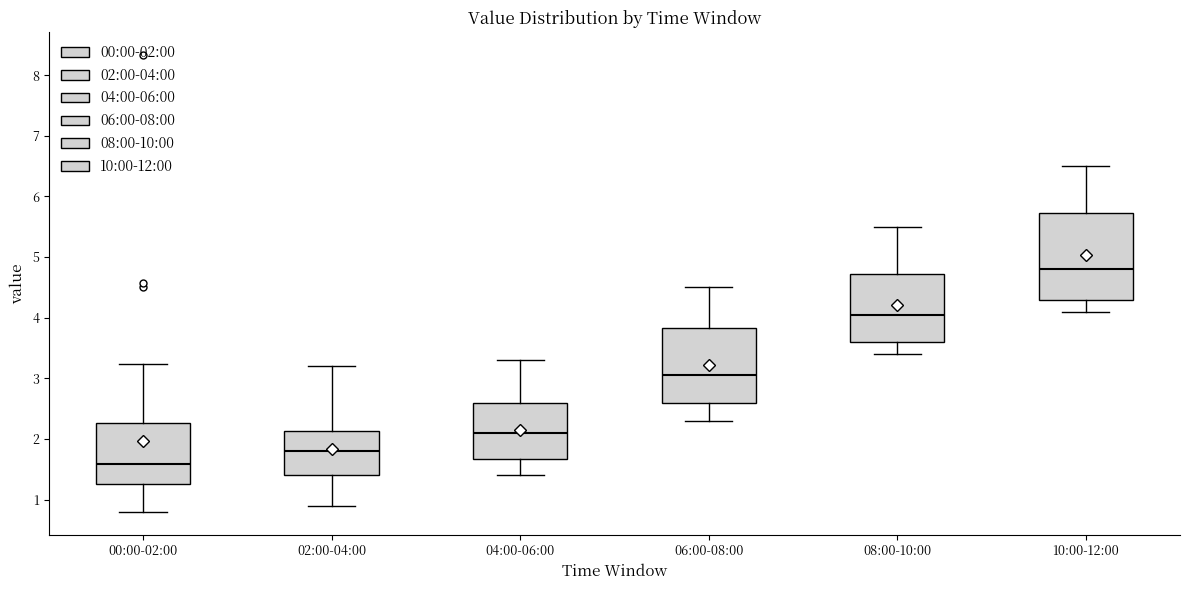

Which box's median line is the lowest?

00:00-02:00